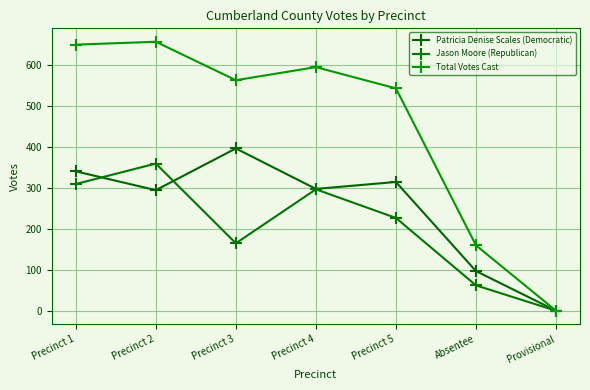

How many positive values does the Jason Moore (Republican) series have?

6